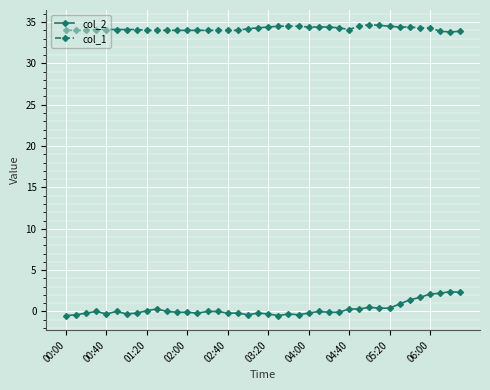

What is the greatest value displayed?

34.7